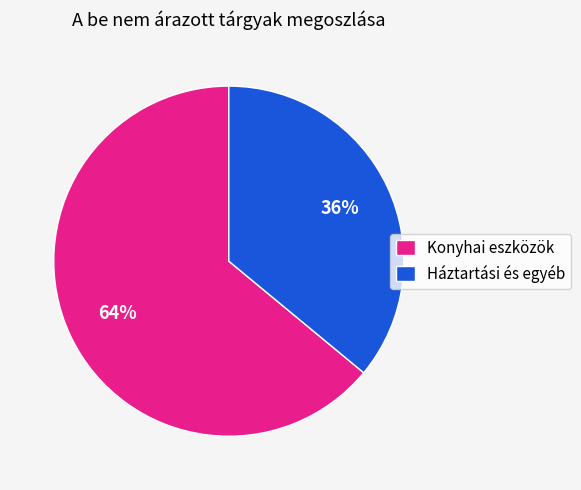

True or false: Konyhai eszközök accounts for 64% of the total.

True